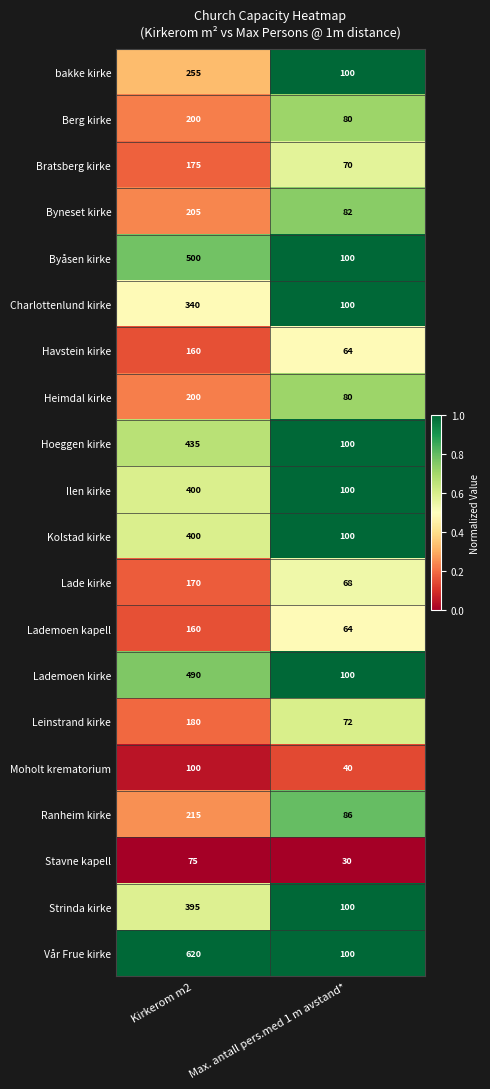

What is the difference between the maximum and minimum values in the Charlottenlund kirke series?

240